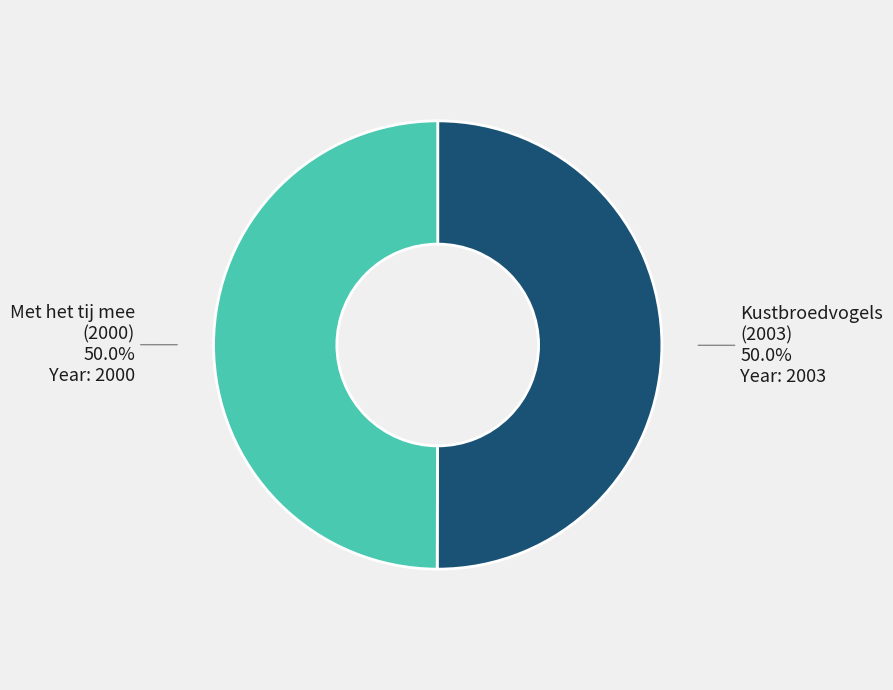

Combined, do Met het tij mee (2000) and Kustbroedvogels (2003) account for over 50%?

Yes